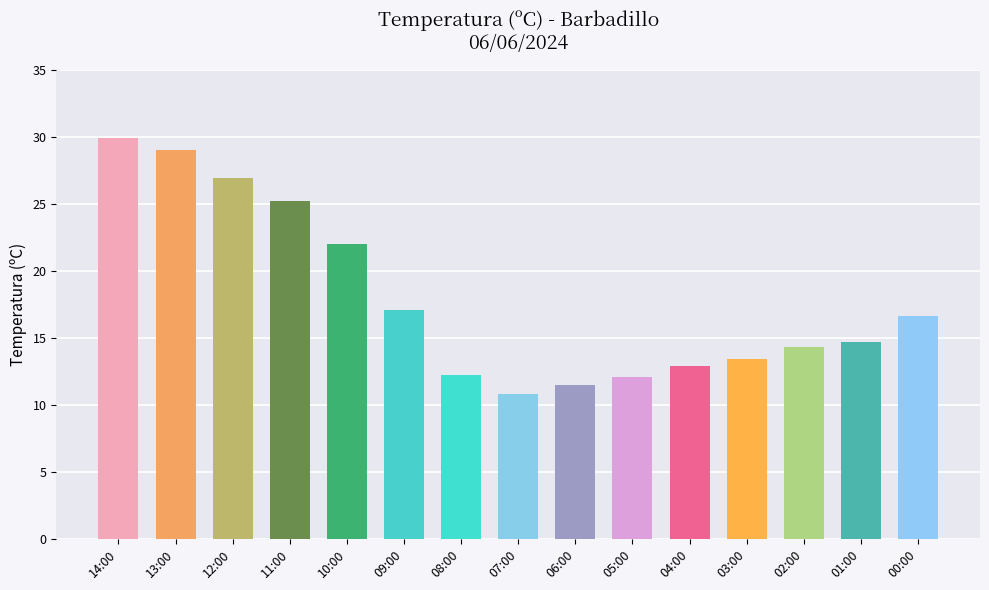

What is the ratio of the value at 08:00 to the value at 00:00?

0.7